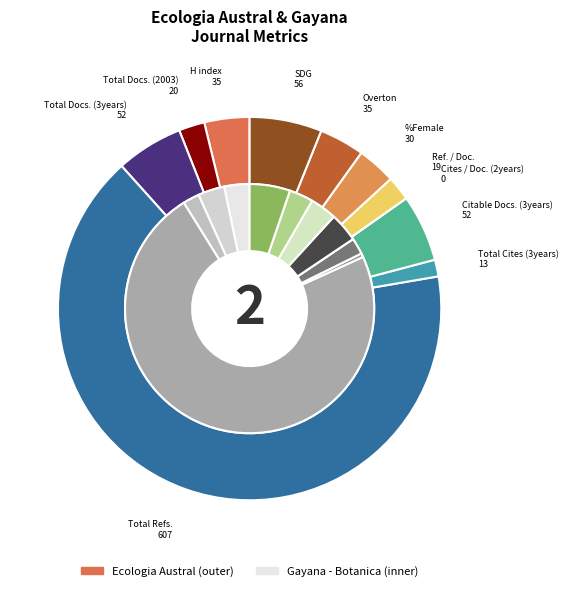

True or false: %Female accounts for 1% of the total.

False